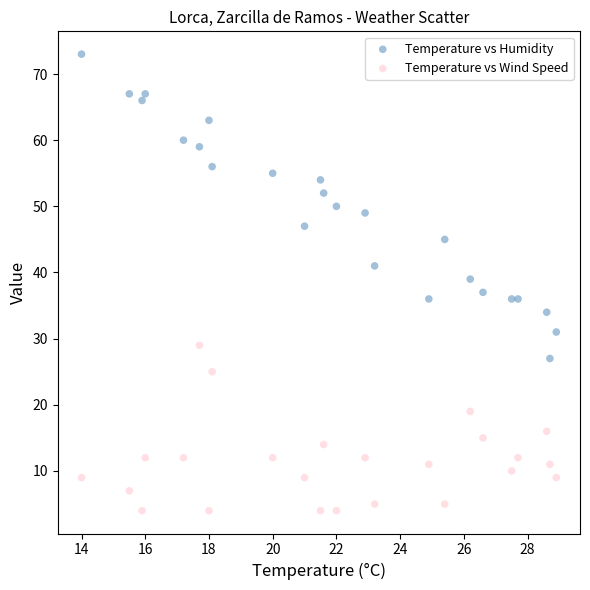

Across all data points, what is the range of Y values (max minus min)?

69